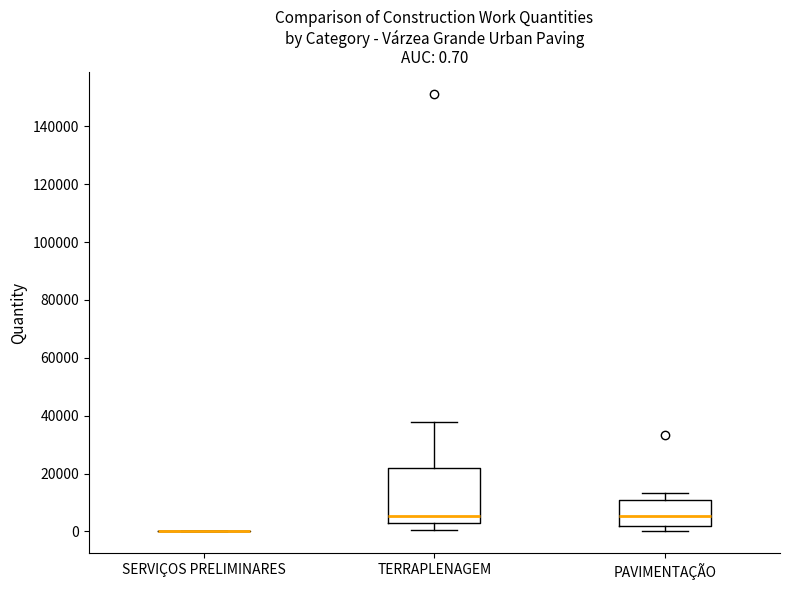

Which box is the tallest, from its lower edge to its upper edge?

TERRAPLENAGEM